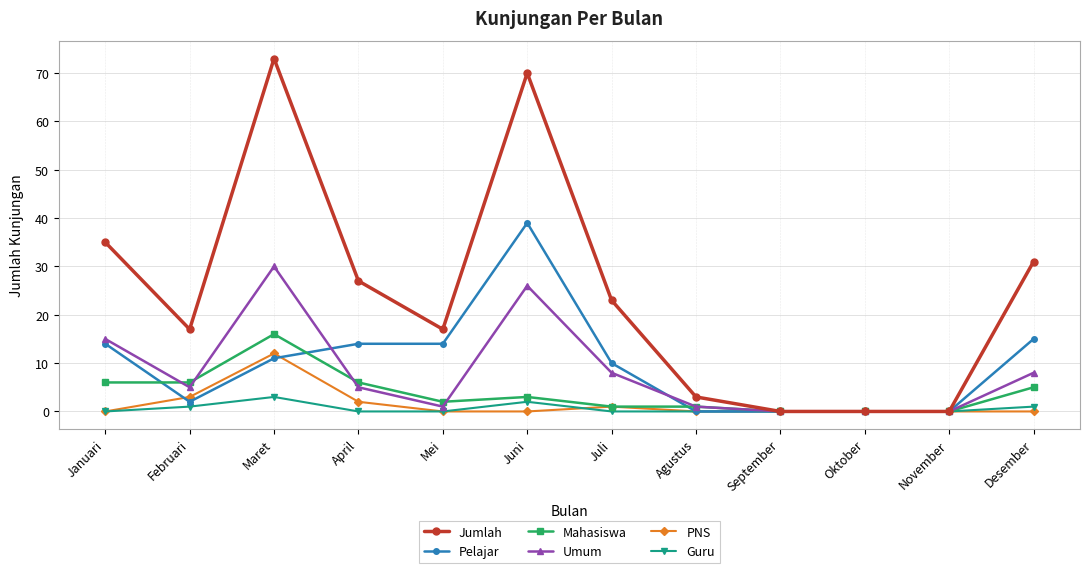

Which series changed the most between Maret and Juli?

Jumlah